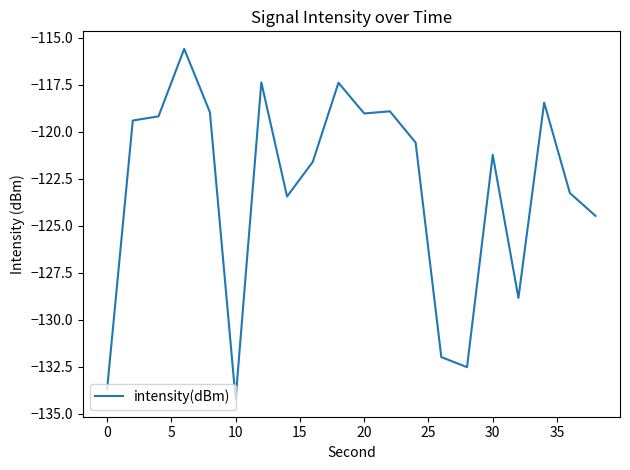

What is the difference between the maximum and minimum values?

18.6